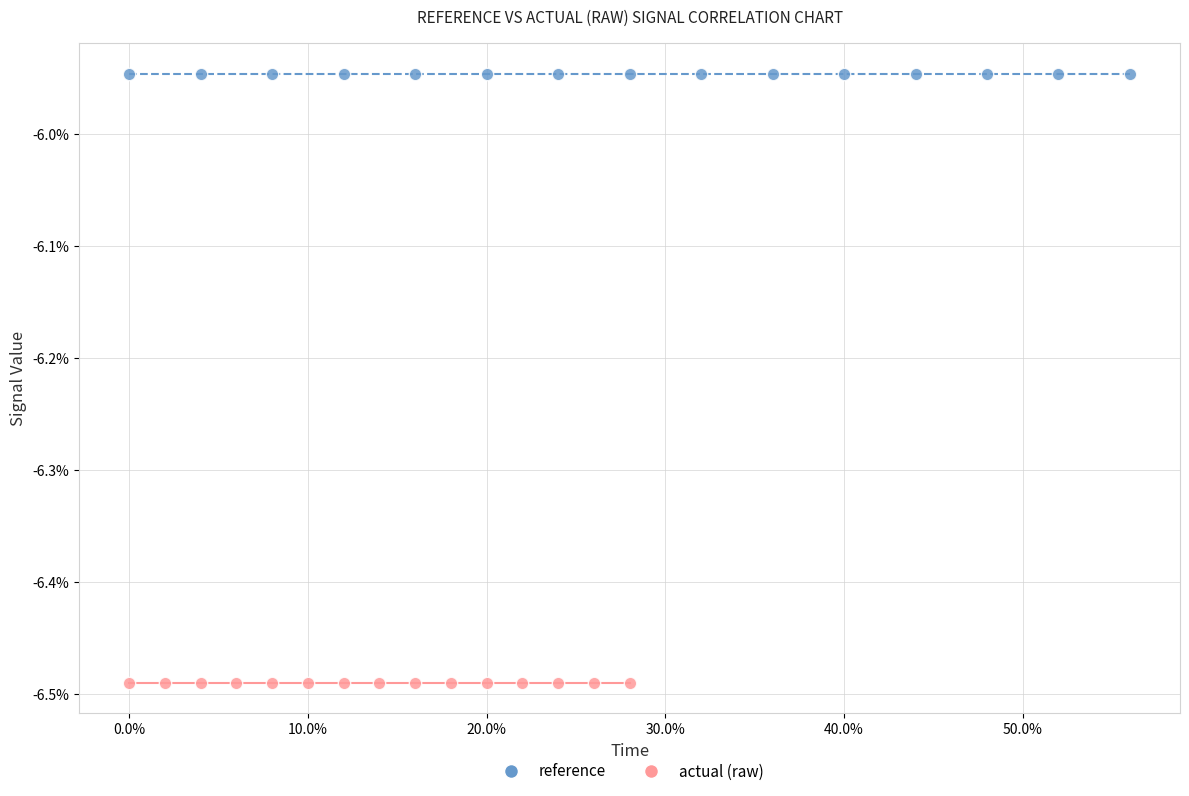

What are all the series names shown in the legend?

reference, actual (raw)